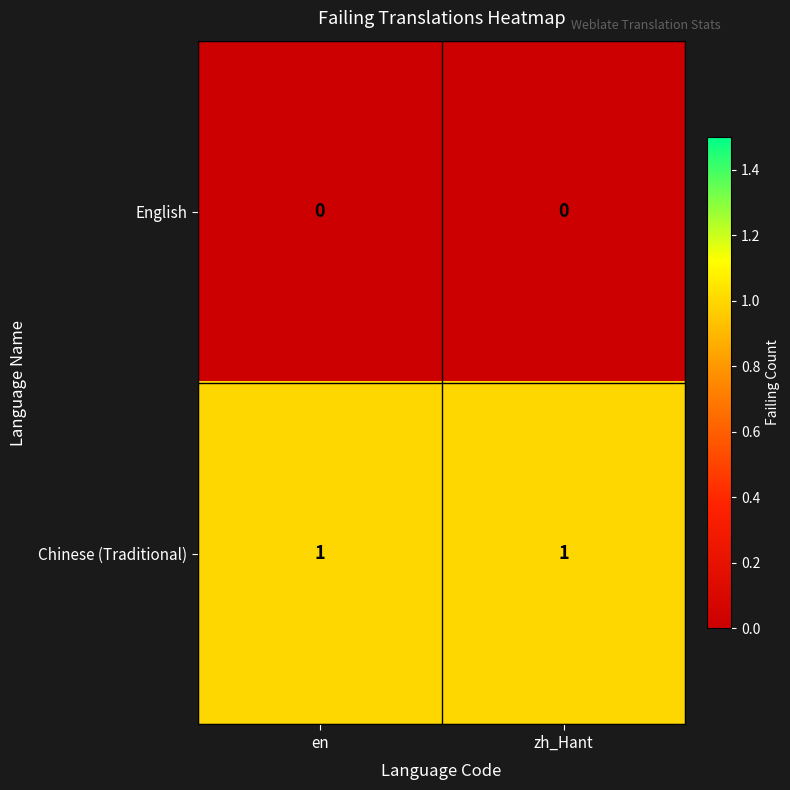

At zh_Hant, list the series in order from largest to smallest.

Chinese (Traditional), English